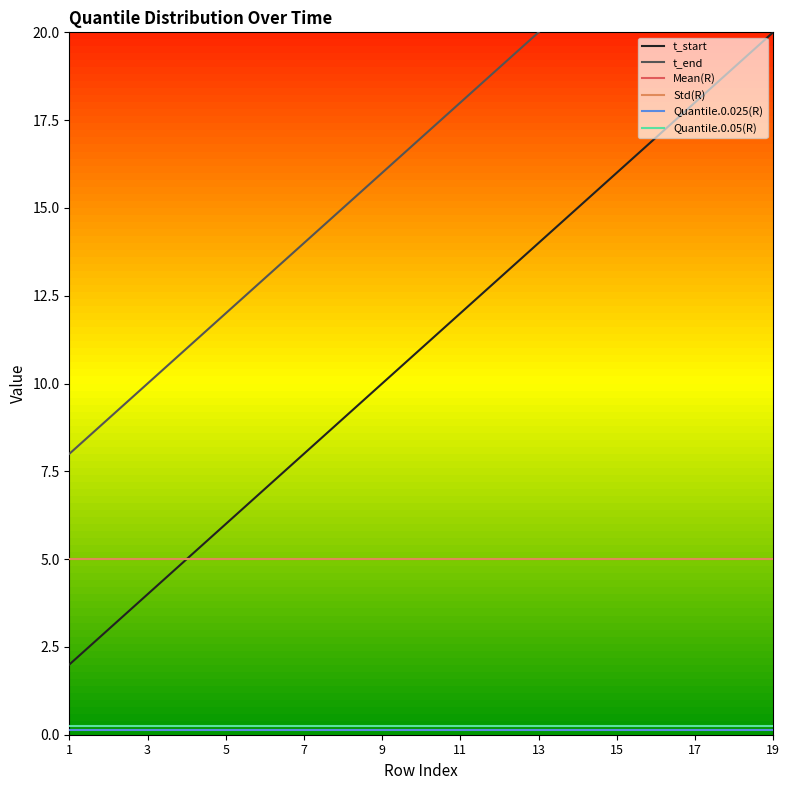

At which category does the chart reach its minimum across all series?

1